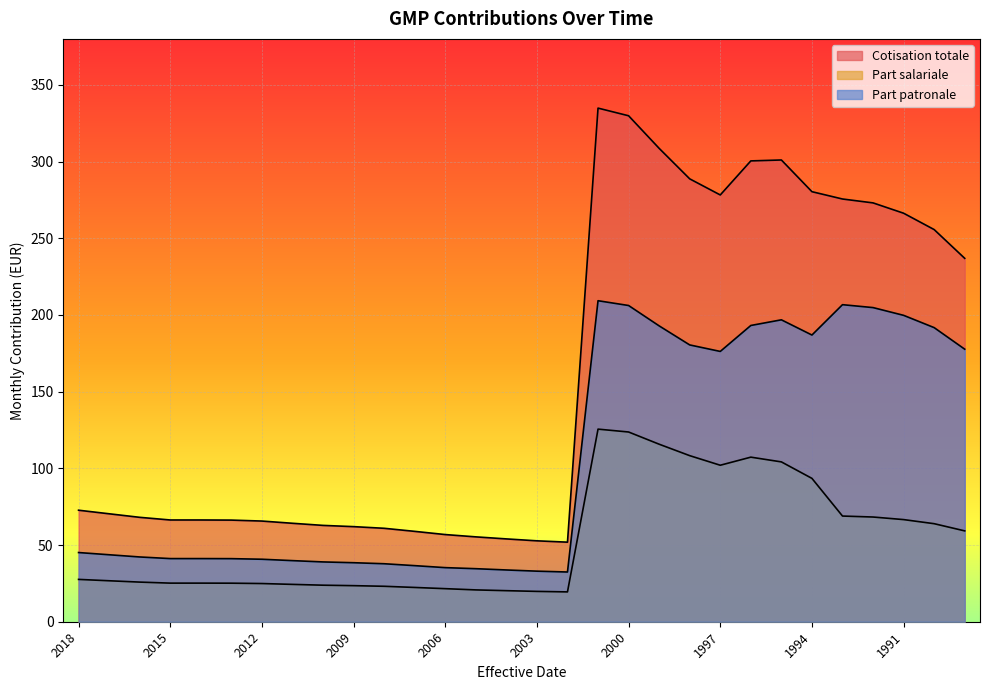

Reading right to left, transcribe all the data shown in this chart.

Cotisation totale: 1989=236.9	1990=255.7	1991=266.3	1992=273.1	1993=275.6	1994=280.4	1995=301.1	1996=300.4	1997=278.2	1998=288.8	1999=308.6	2000=329.9	2001=334.9	2002=51.9	2003=52.8	2004=54.0	2005=55.3	2006=56.8	2007=58.9	2008=60.9	2009=62.0	2010=62.8	2011=64.2	2012=65.6	2013=66.3	2014=66.3	2015=66.3	2016=68.1	2017=70.4	2018=72.7
Part salariale: 1989=59.2	1990=63.9	1991=66.6	1992=68.3	1993=68.9	1994=93.5	1995=104.2	1996=107.3	1997=102.0	1998=108.3	1999=115.7	2000=123.7	2001=125.6	2002=19.4	2003=19.8	2004=20.2	2005=20.8	2006=21.6	2007=22.4	2008=23.1	2009=23.5	2010=23.8	2011=24.4	2012=24.9	2013=25.1	2014=25.2	2015=25.2	2016=25.8	2017=26.7	2018=27.6
Part patronale: 1989=177.7	1990=191.8	1991=199.8	1992=204.8	1993=206.7	1994=186.9	1995=196.8	1996=193.2	1997=176.2	1998=180.5	1999=192.9	2000=206.2	2001=209.3	2002=32.4	2003=33.0	2004=33.8	2005=34.6	2006=35.3	2007=36.6	2008=37.8	2009=38.5	2010=39.0	2011=39.8	2012=40.7	2013=41.1	2014=41.2	2015=41.2	2016=42.2	2017=43.7	2018=45.1